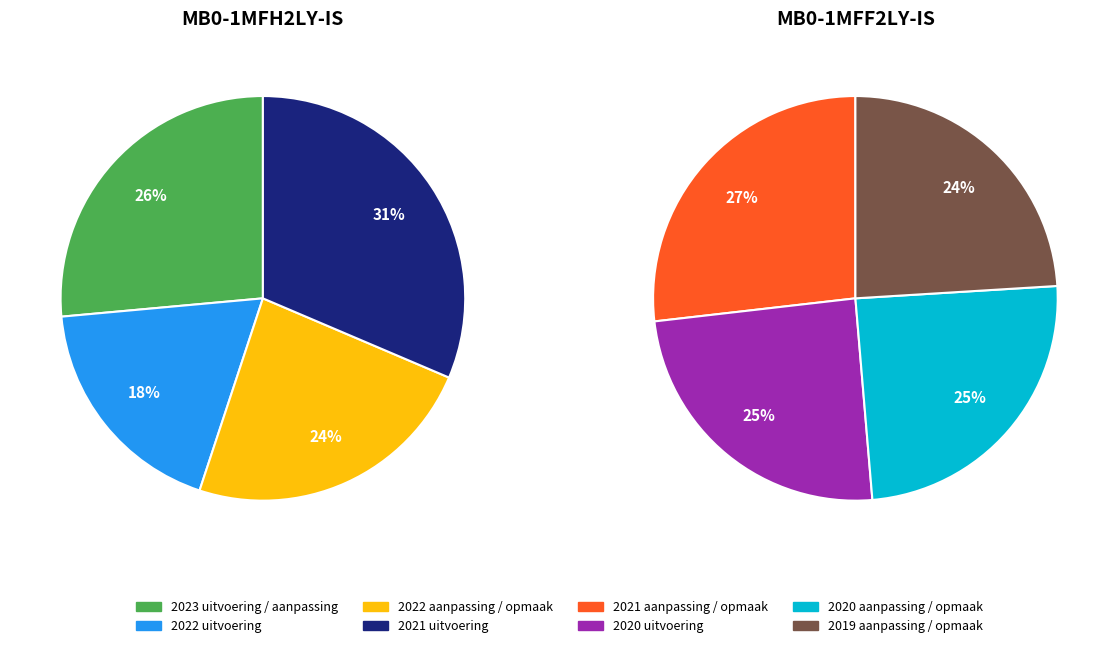

Is 2023 uitvoering / aanpassing the majority of the pie?

No